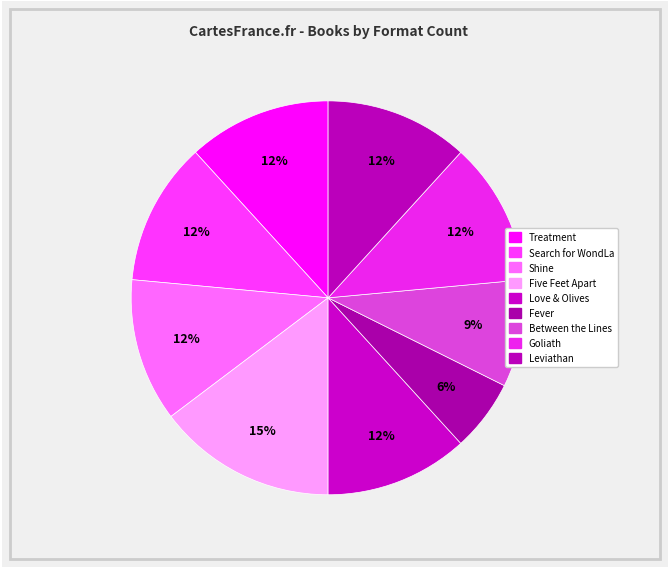

Do Between the Lines and Fever together represent more than half of the pie?

No